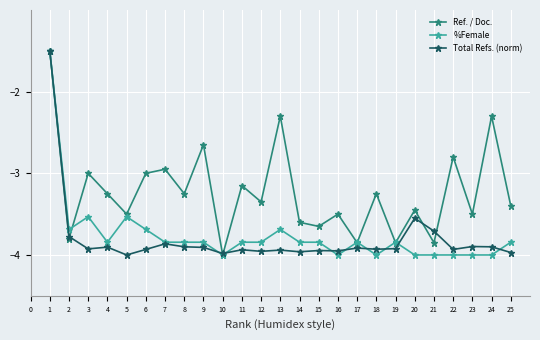

What is the difference between the %Female values at 20 and 24?

0.0